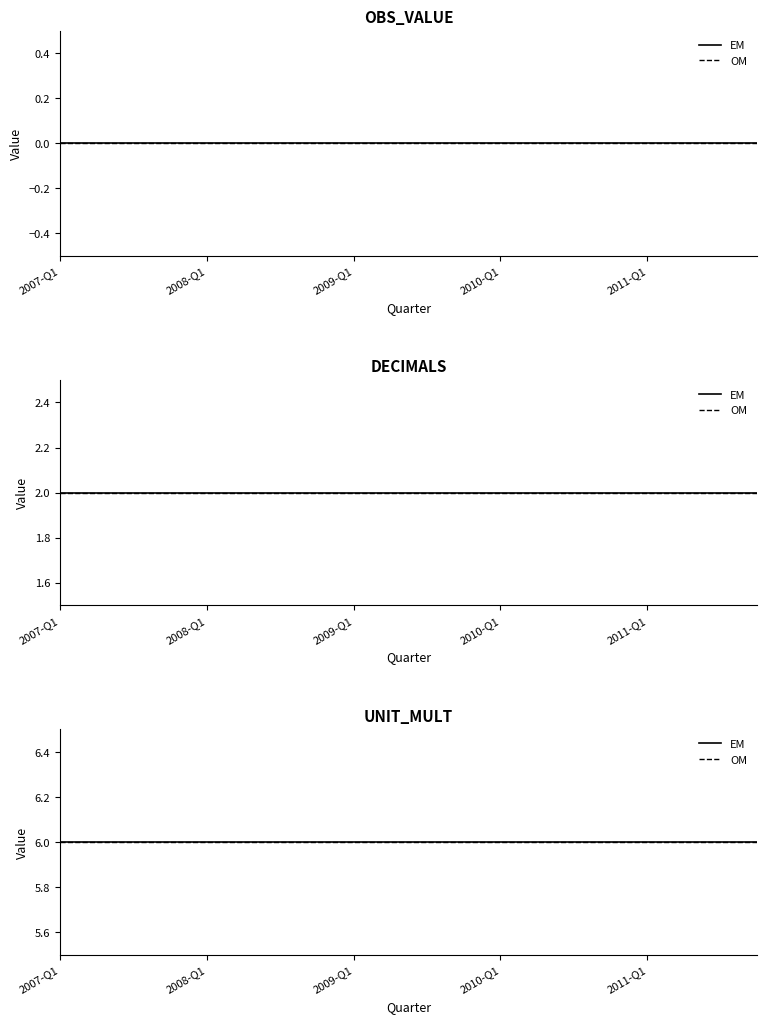

Does the chart display data point markers on the line(s)?

No